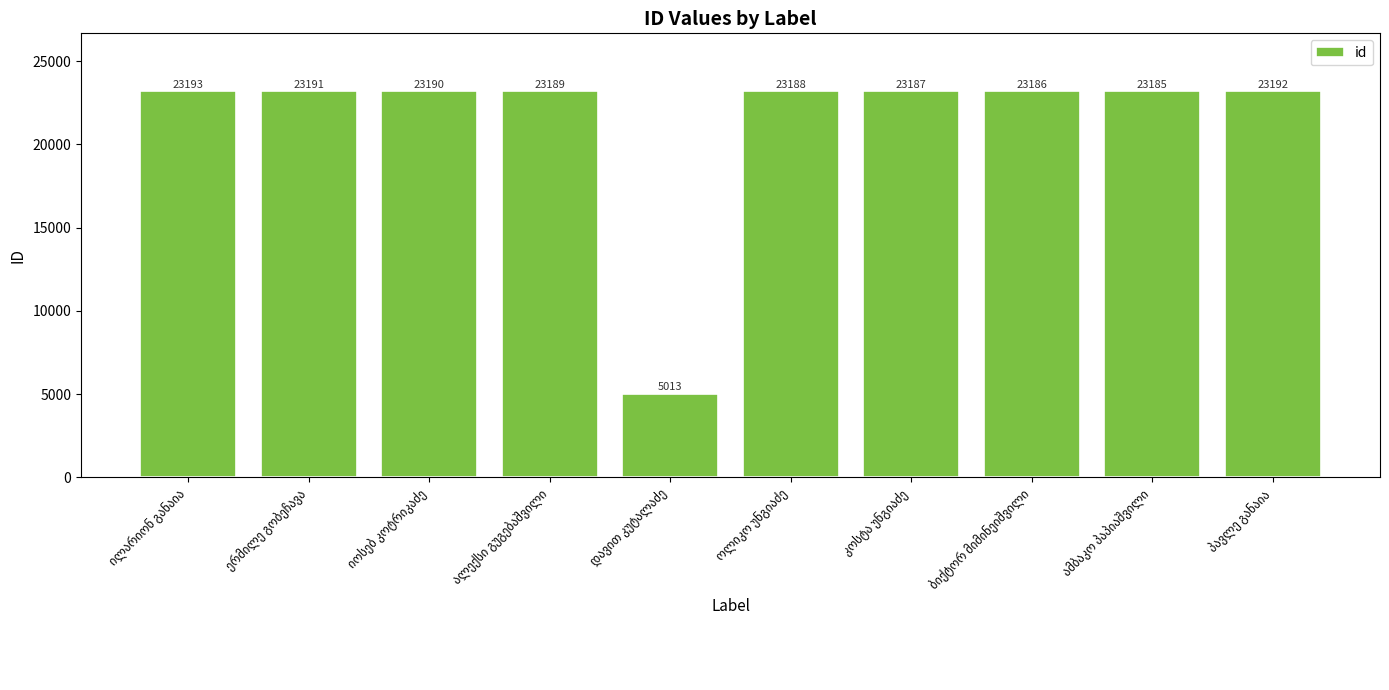

What is the maximum value shown in the chart?

23193